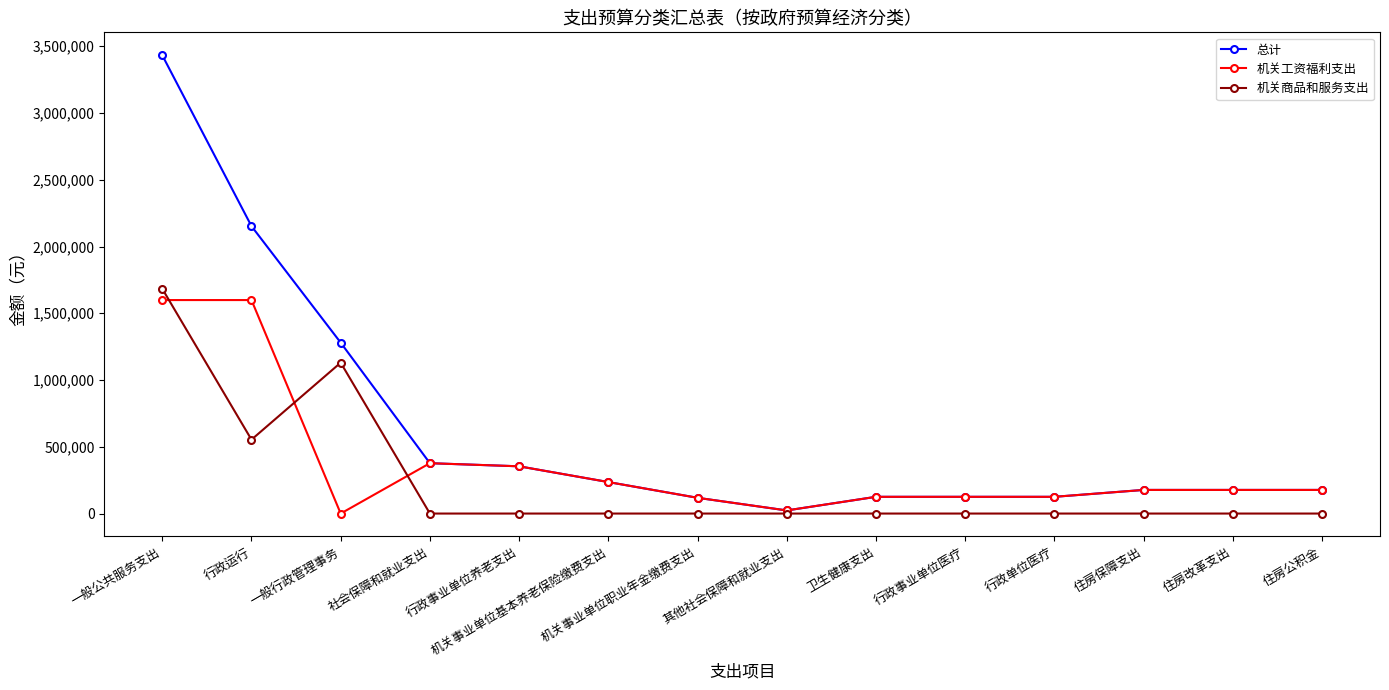

What is the difference between the maximum and minimum values in the 总计 series?

3409142.9